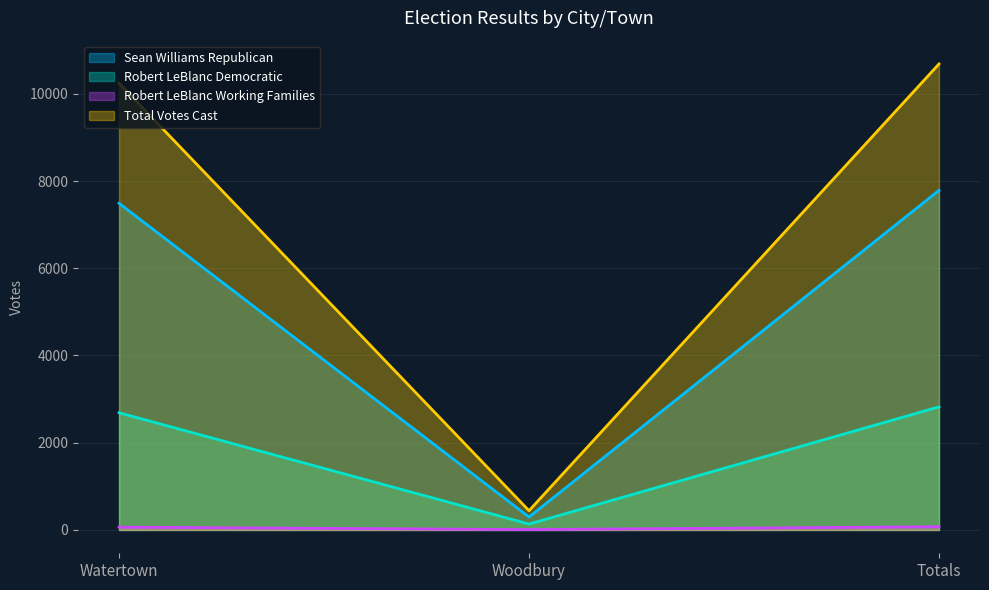

Reading left to right, transcribe all the data shown in this chart.

Sean Williams Republican: 7489	297	7786
Robert LeBlanc Democratic: 2687	136	2823
Robert LeBlanc Working Families: 65	9	74
Total Votes Cast: 10241	442	10683